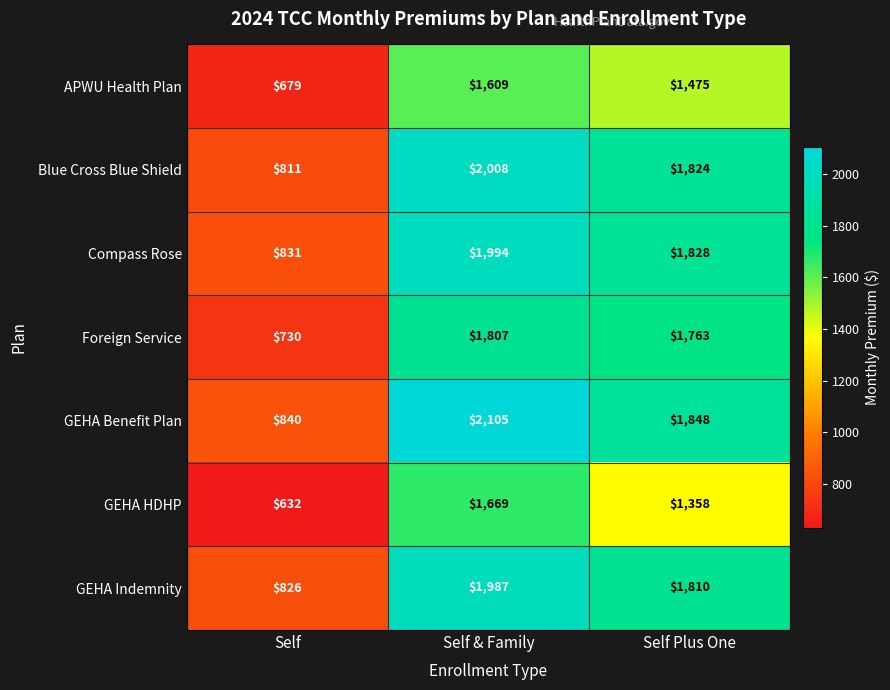

What is the sum of all Compass Rose values?

4653